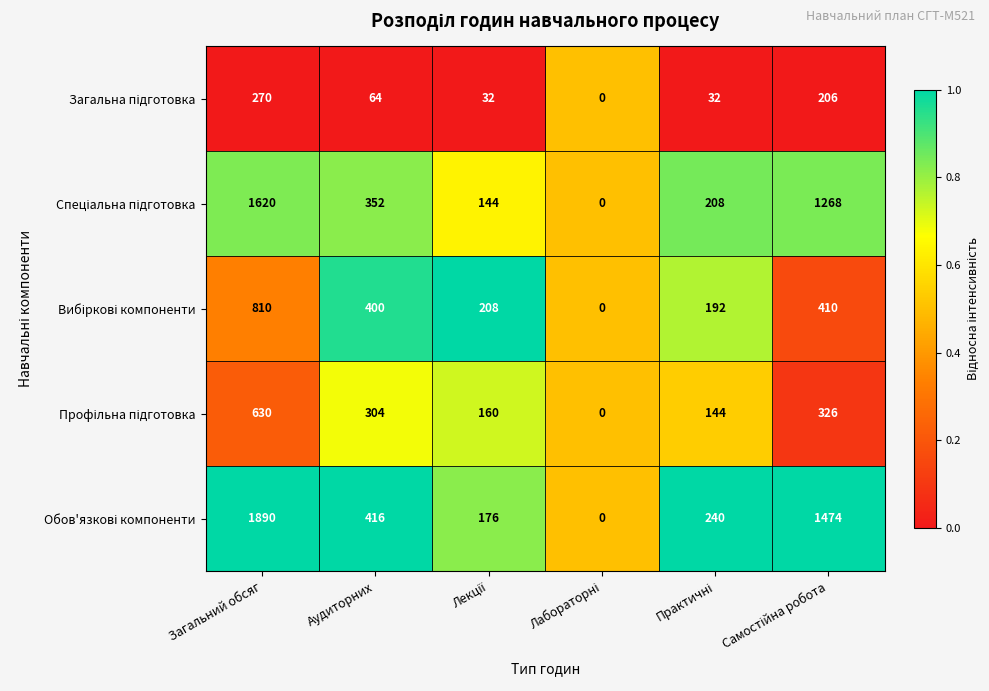

At how many categories does at least one series exceed 75?

5